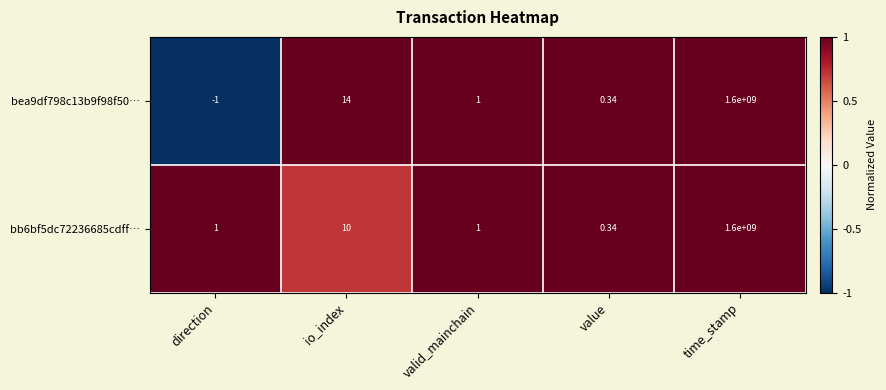

Where is bea9df798c13b9f98f50… nearest to the value 799999999?

io_index